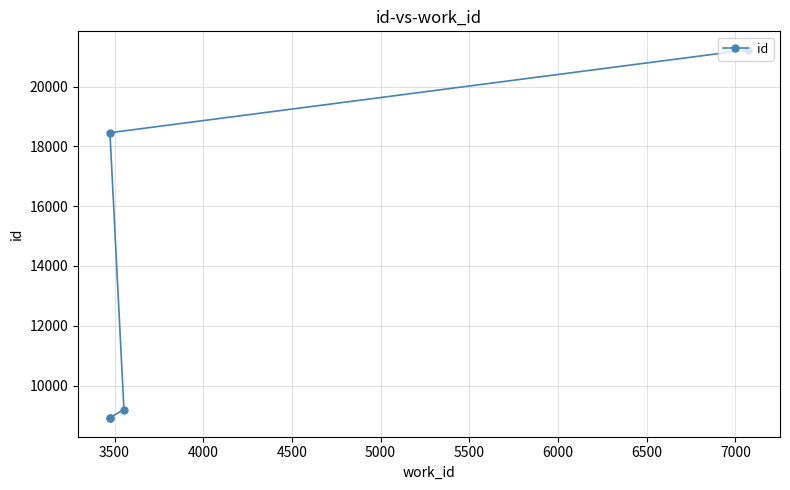

How many lines are shown in the chart?

1